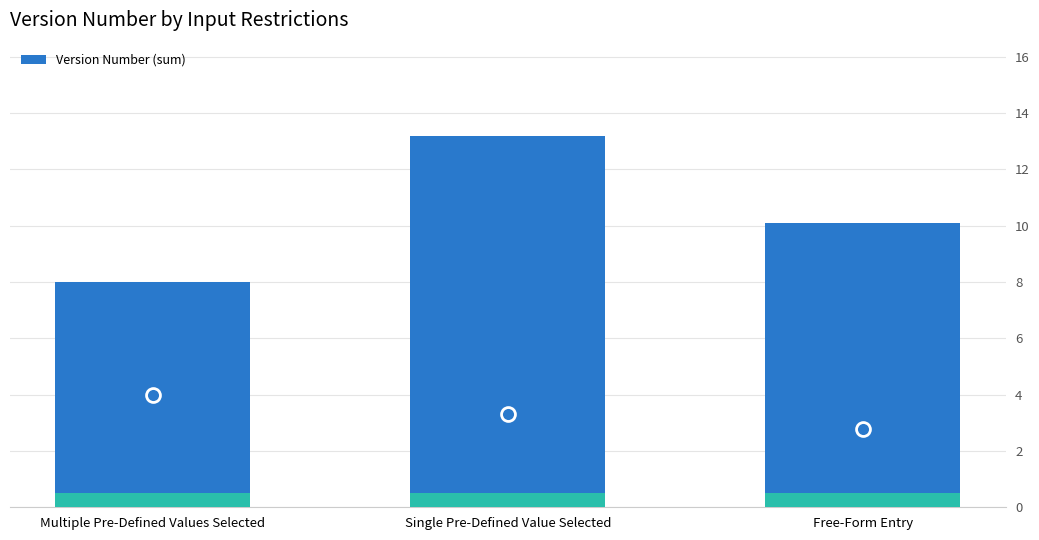

What is the ratio of the value at Free-Form Entry to the value at Single Pre-Defined Value Selected?

0.8